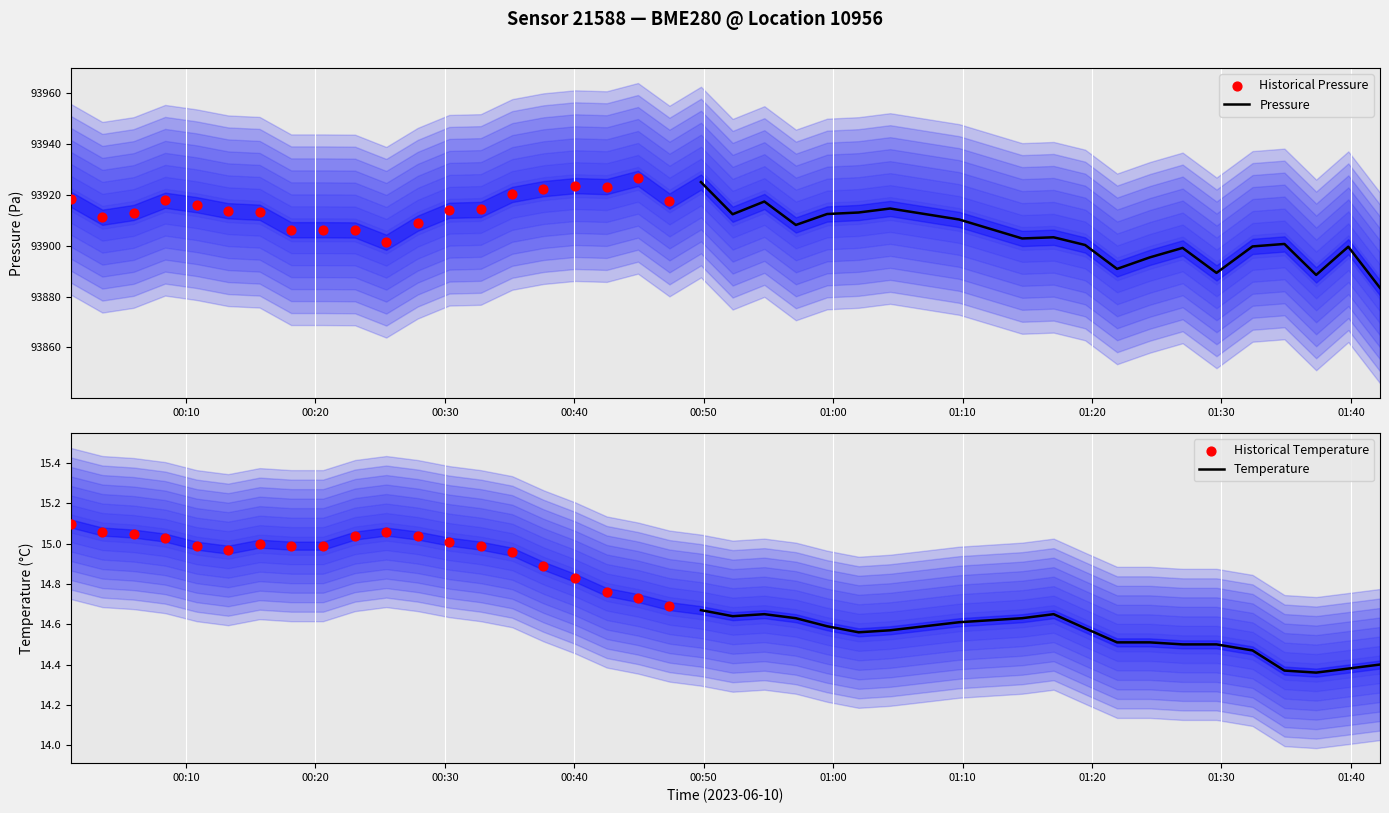

Which series has the largest total across all categories?

Historical Pressure